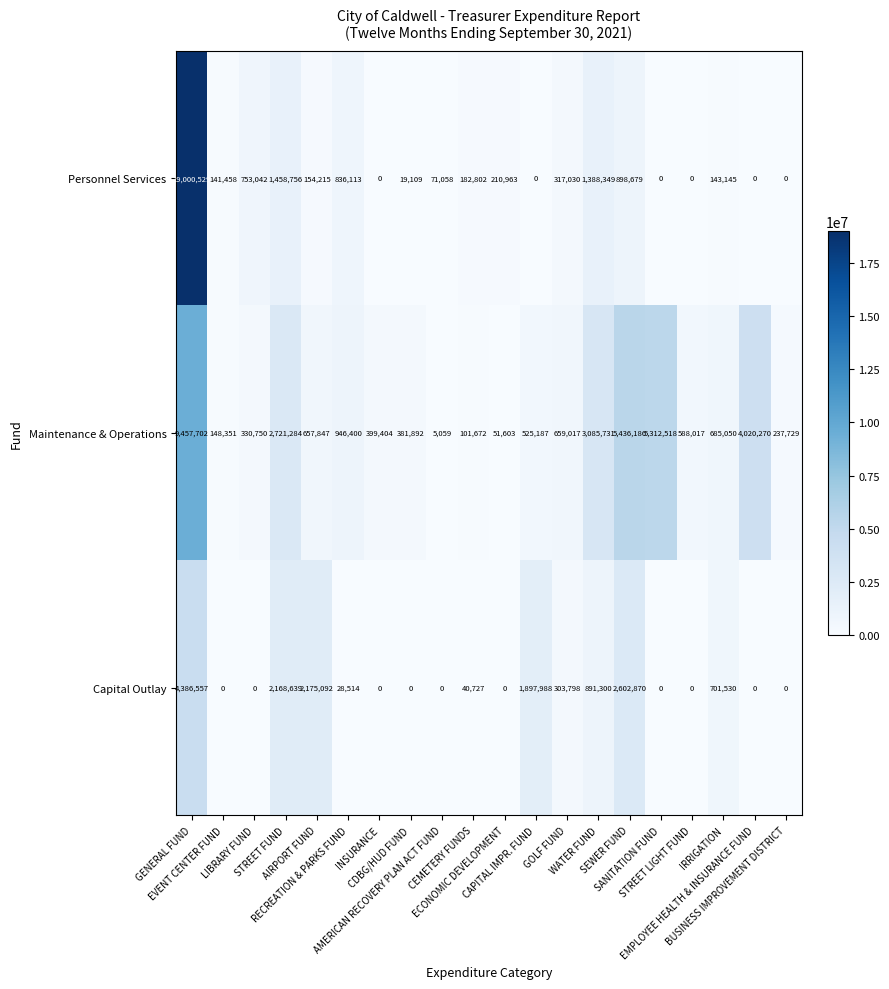

Which series has the largest total across all categories?

Maintenance & Operations